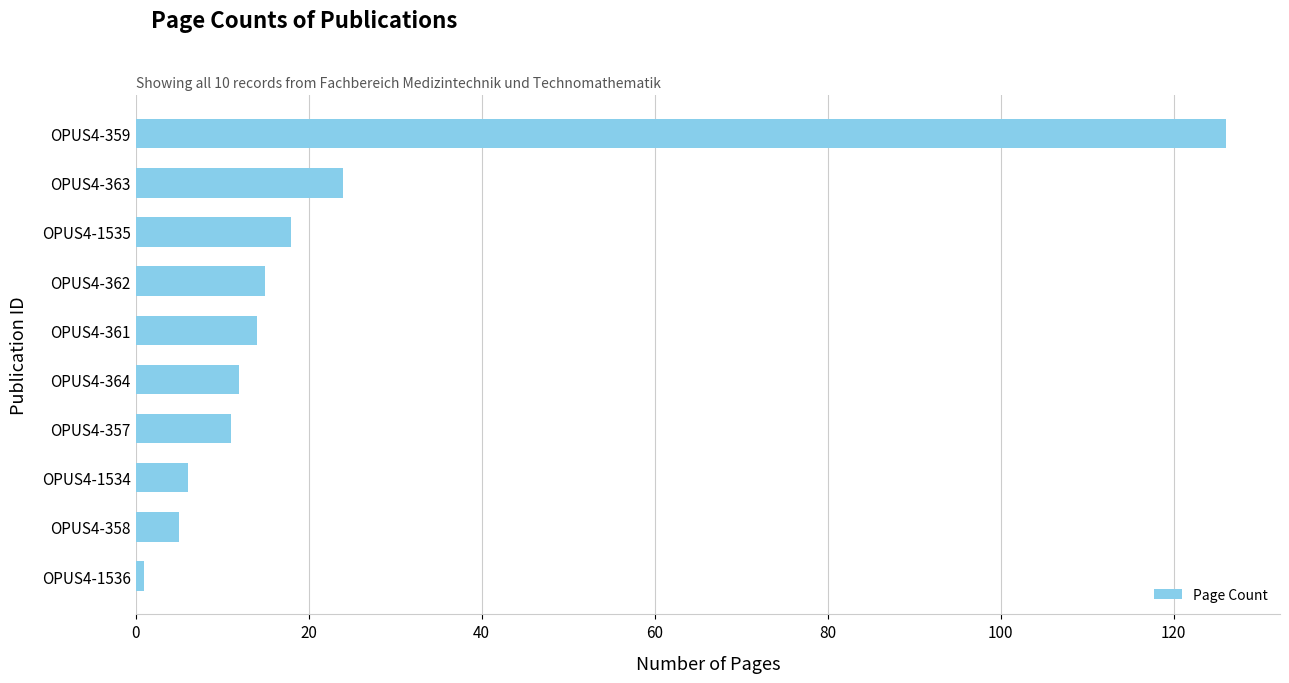

What is the change in value from OPUS4-357 to OPUS4-359?

+115